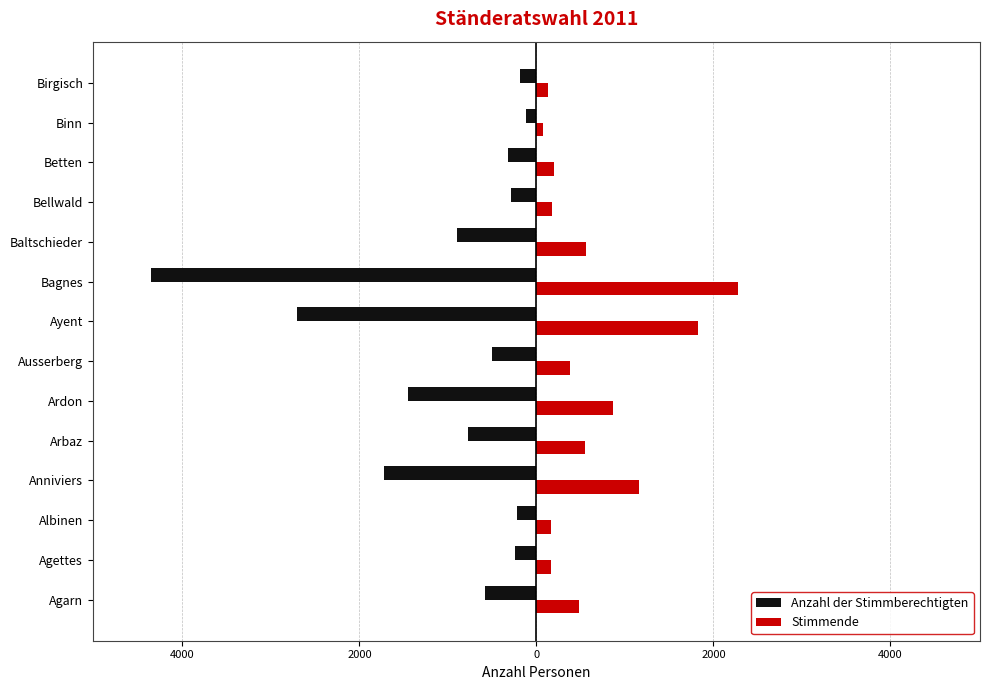

What are all the series names shown in the legend?

Anzahl der Stimmberechtigten, Stimmende